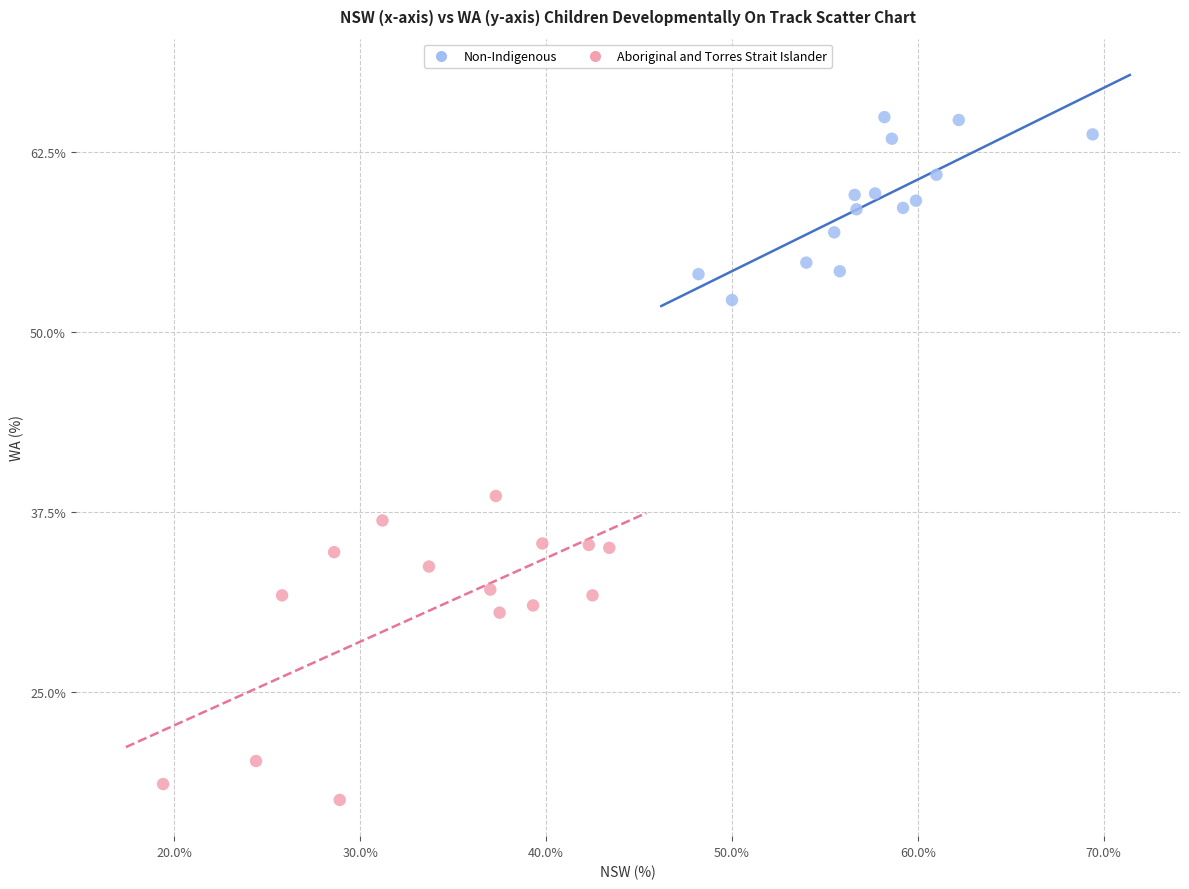

What are all the series names shown in the legend?

Non-Indigenous, Aboriginal and Torres Strait Islander